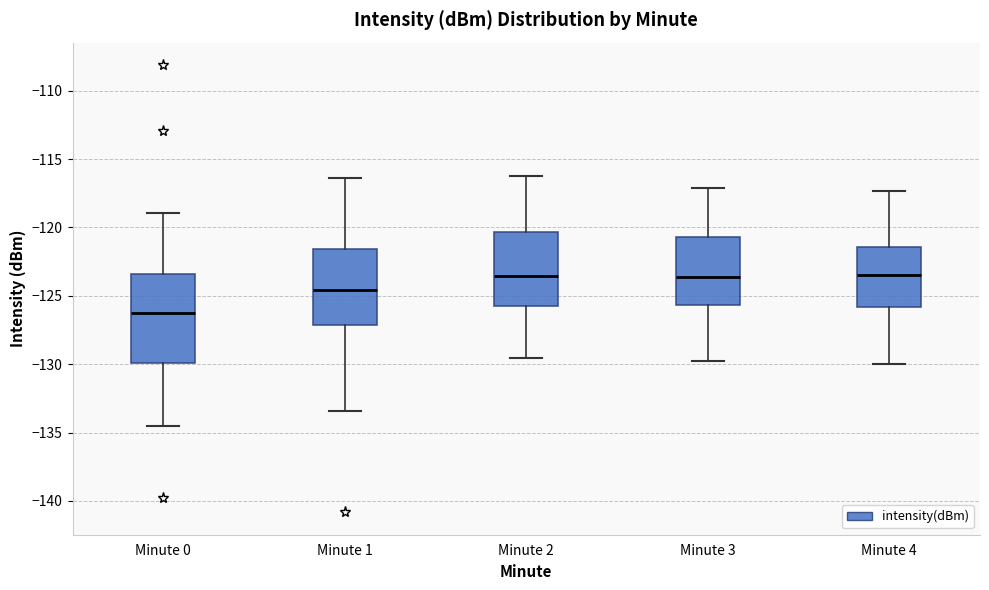

Reading left to right, transcribe this box plot: for each box, give where its median line is, the range the box spans, and where its two whiskers end, as read against the y-axis. The values are not printed on the chart, so give them approximately, as read against the axis.

Minute 0: median -126.5, box -130.0 to -123.5, whiskers -134.5 to -119.0
Minute 1: median -124.5, box -127.0 to -121.5, whiskers -133.5 to -116.5
Minute 2: median -123.5, box -125.5 to -120.5, whiskers -129.5 to -116.0
Minute 3: median -123.5, box -125.5 to -120.5, whiskers -130.0 to -117.0
Minute 4: median -123.5, box -126.0 to -121.5, whiskers -130.0 to -117.5